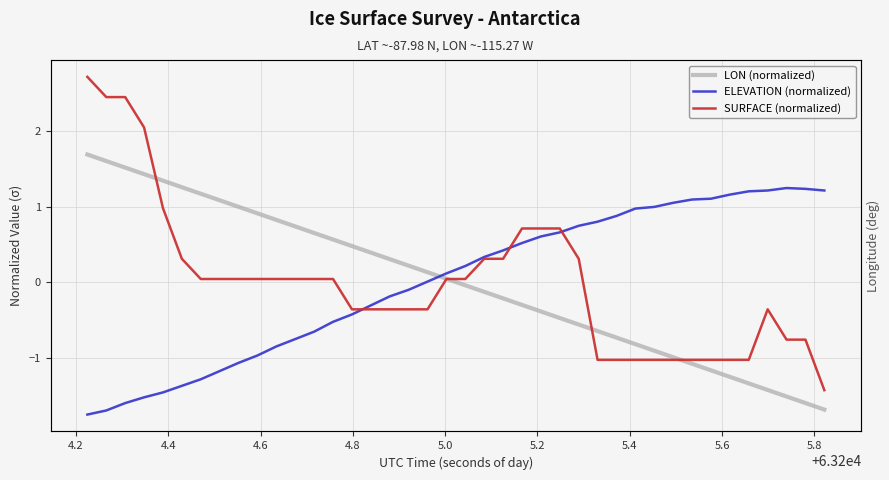

How many data points in ELEVATION (normalized) are less than 0?

18